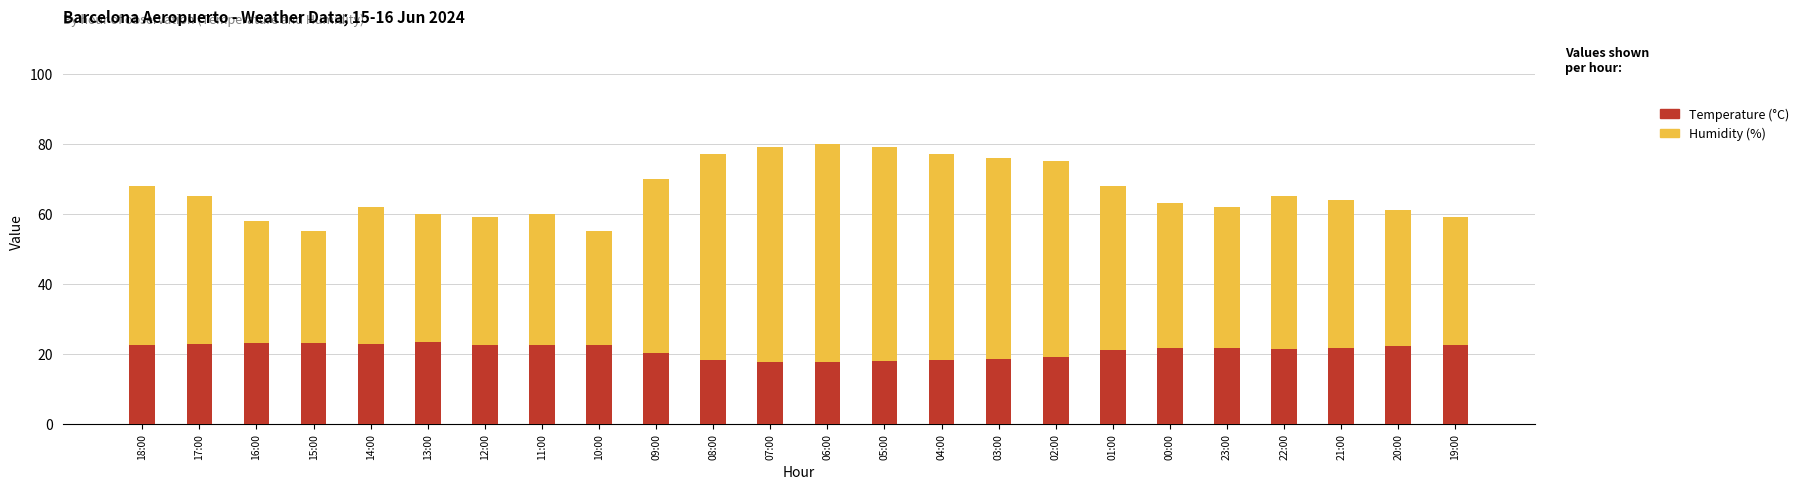

Between 22:00 and 20:00, which is larger?

22:00